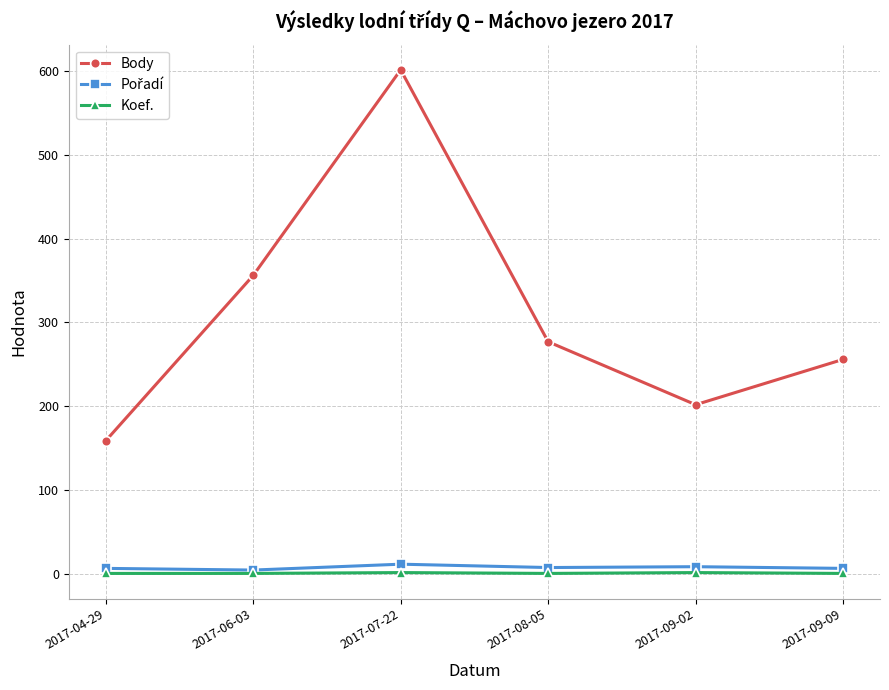

True or false: Body and Koef. intersect in this chart.

False